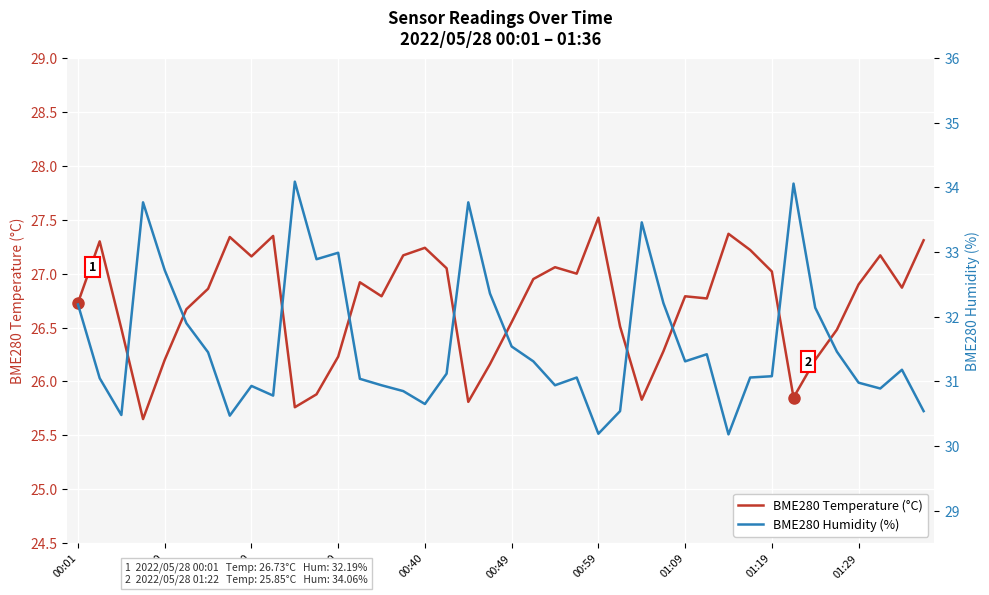

True or false: BME280 Humidity (%) and BME280 Temperature (°C) intersect in this chart.

False